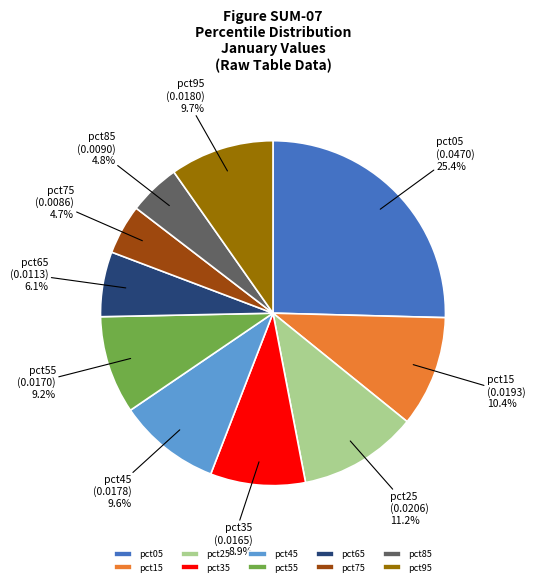

Does pct55 account for over 50% of the chart?

No